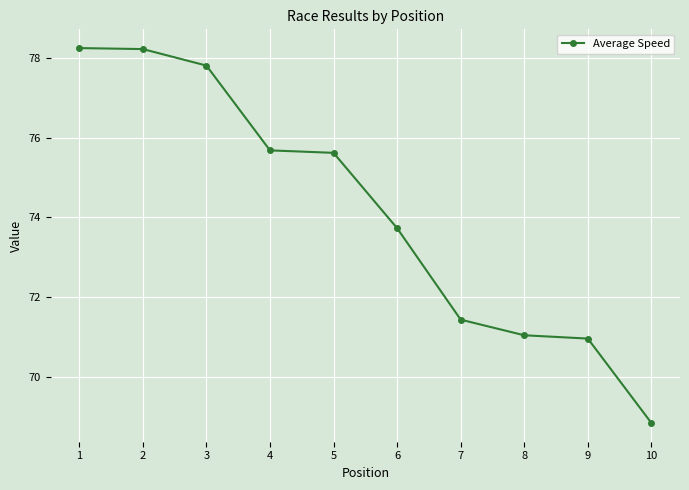

Reading right to left, list all the values displayed in this chart.

68.8	71.0	71.0	71.4	73.7	75.6	75.7	77.8	78.2	78.2